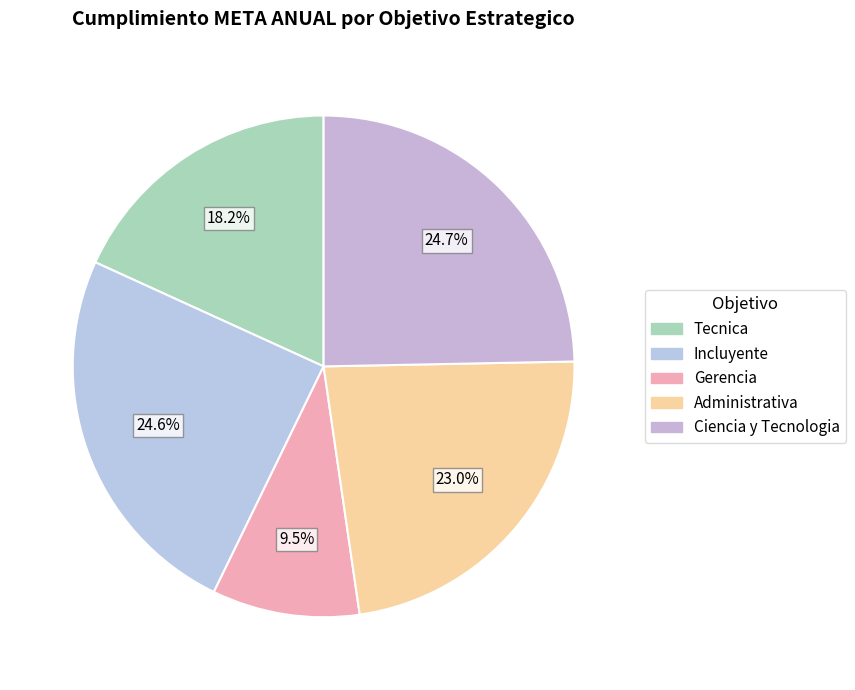

Which slice is the smallest?

Gerencia